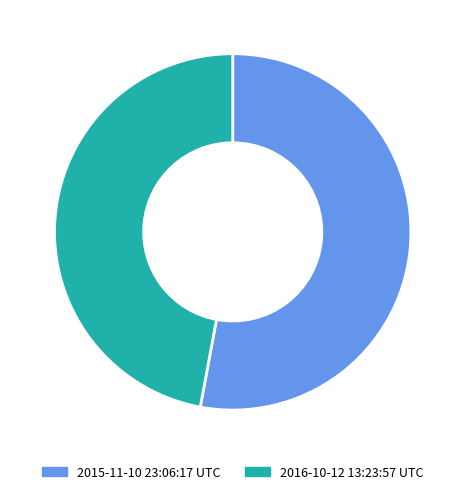

True or false: 2016-10-12 13:23:57 UTC accounts for 60% of the total.

False